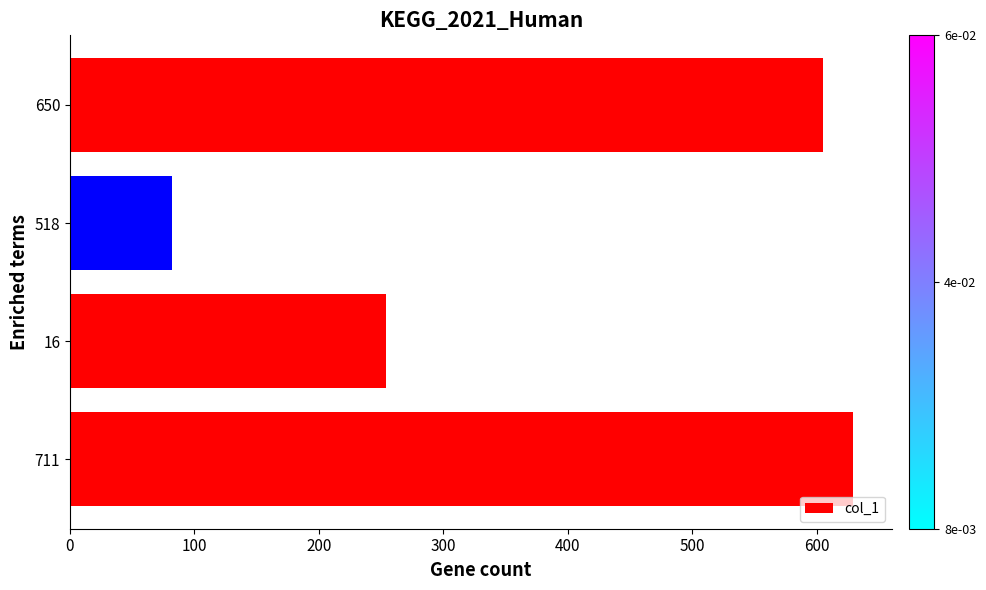

Reading bottom to top, what are all the values shown in this chart?

711=629	16=254	518=82	650=605